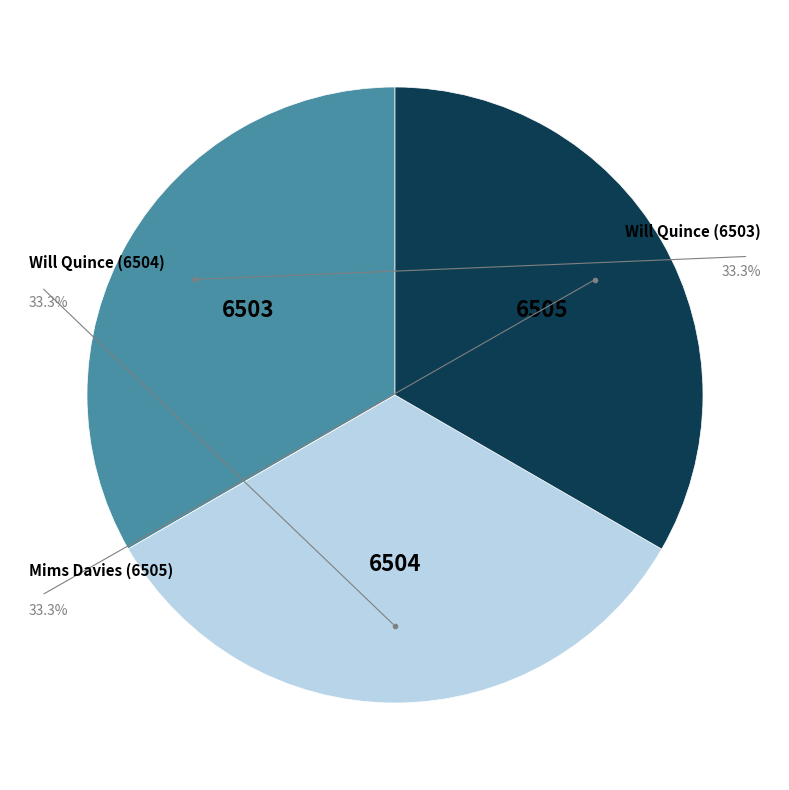

Combined, what portion of the pie is Will Quince (6503) and Mims Davies (6505)?

66.7%